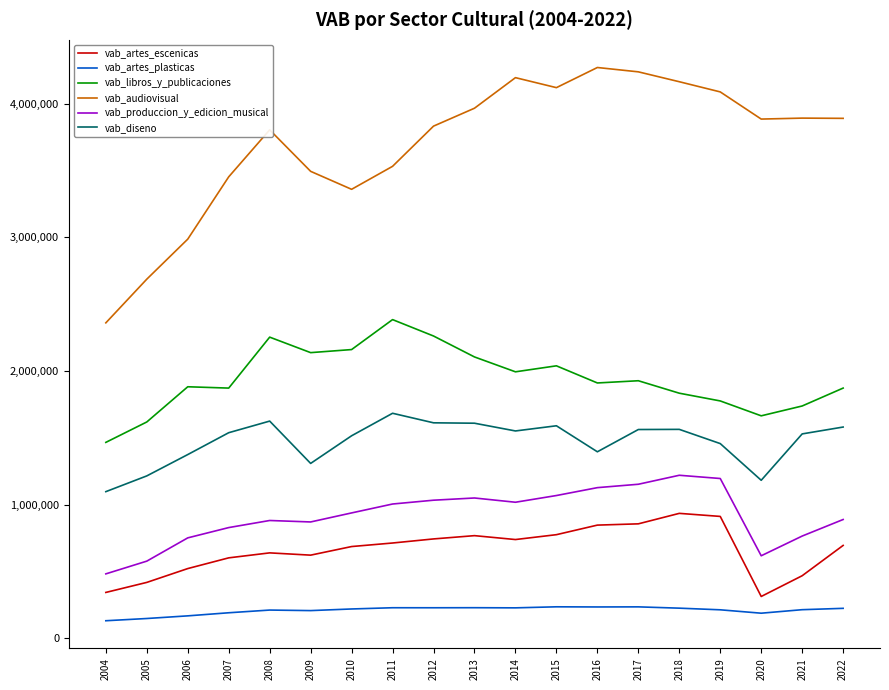

What is the lowest value of the vab_artes_plasticas series?

131823